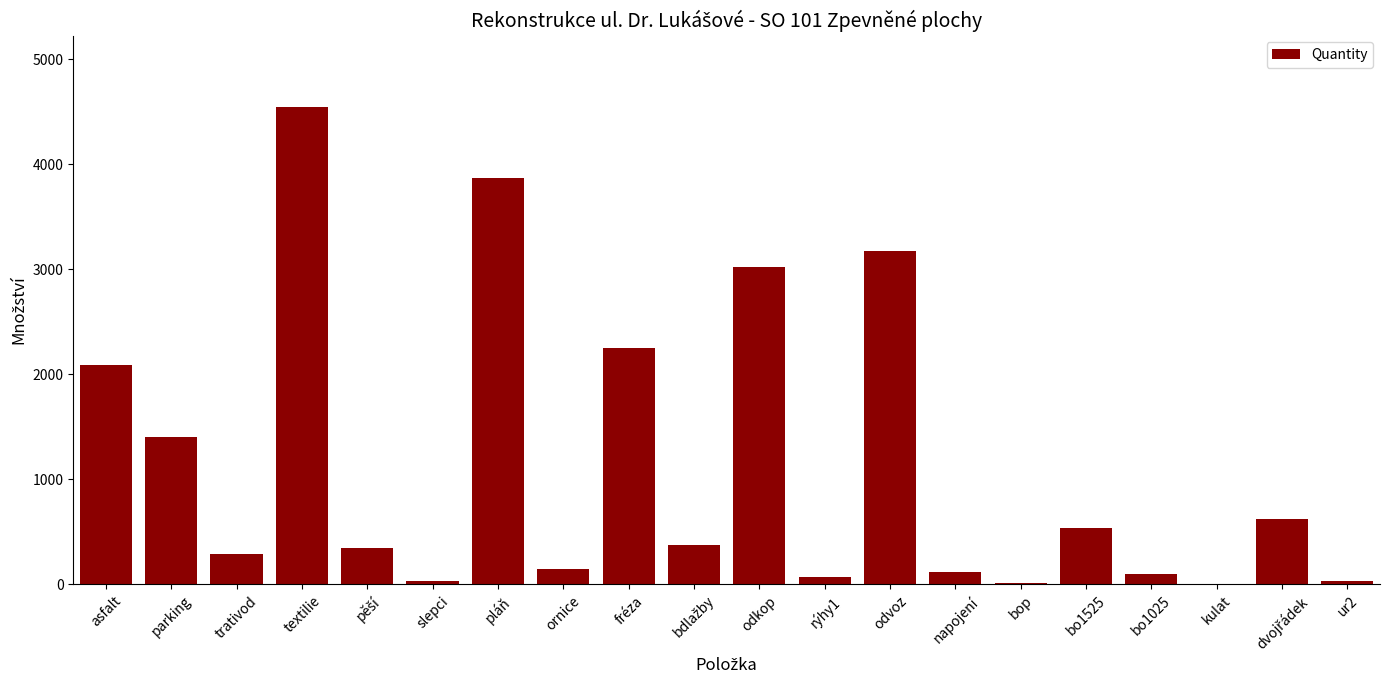

The chart shows a value of 2088 at asfalt. True or false?

True